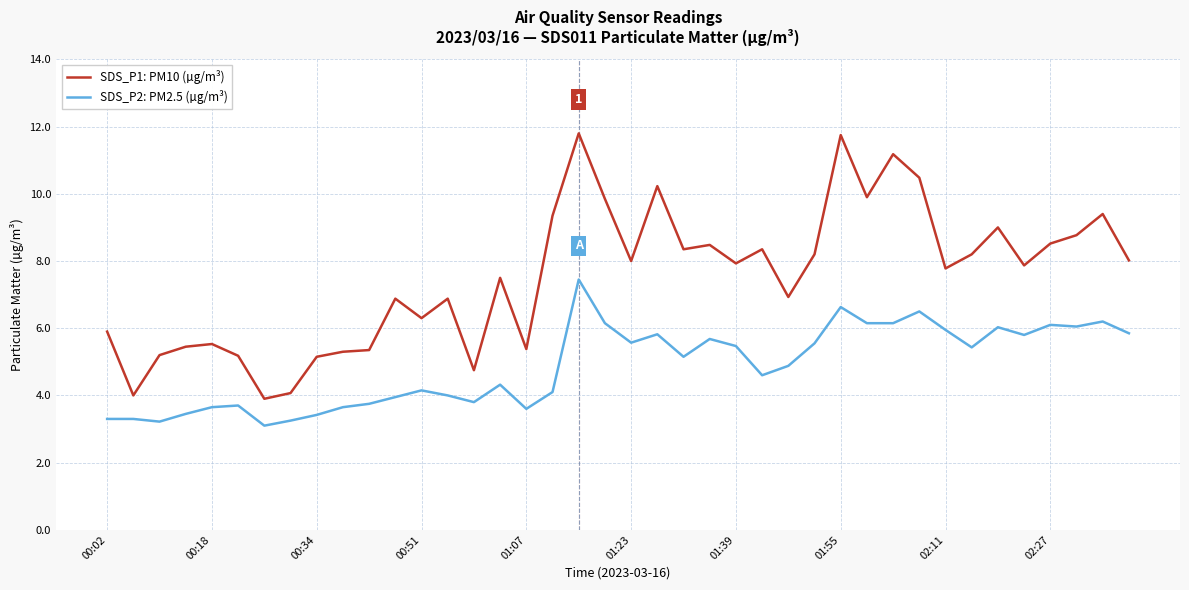

Which series has the widest spread of values?

SDS_P1: PM10 (µg/m³)